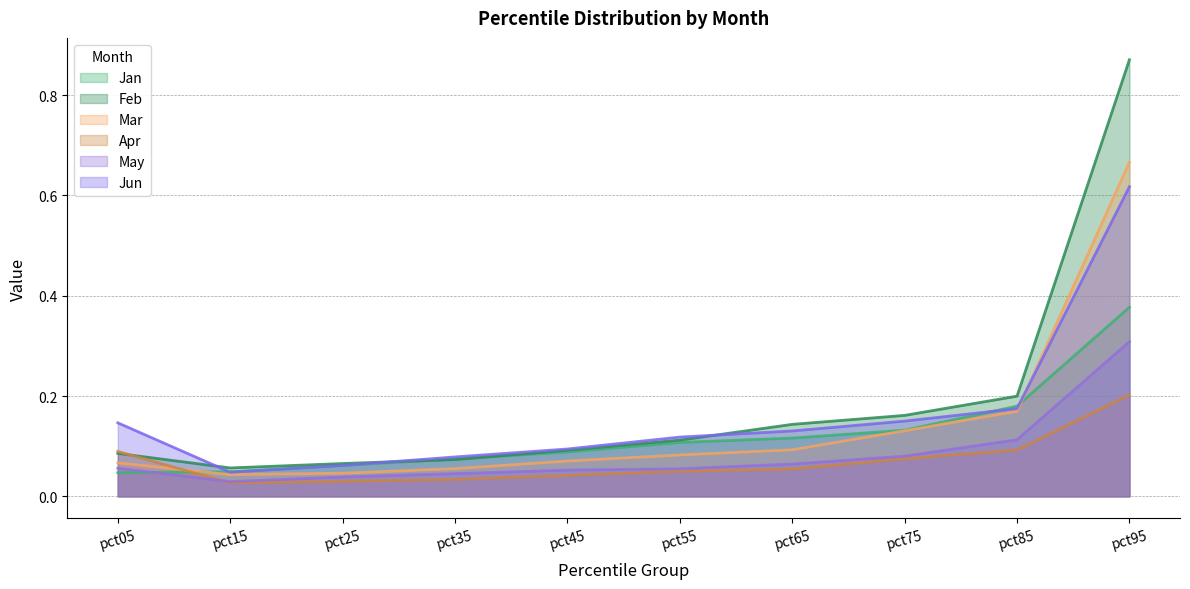

What is the sum of all Jun values?

1.6